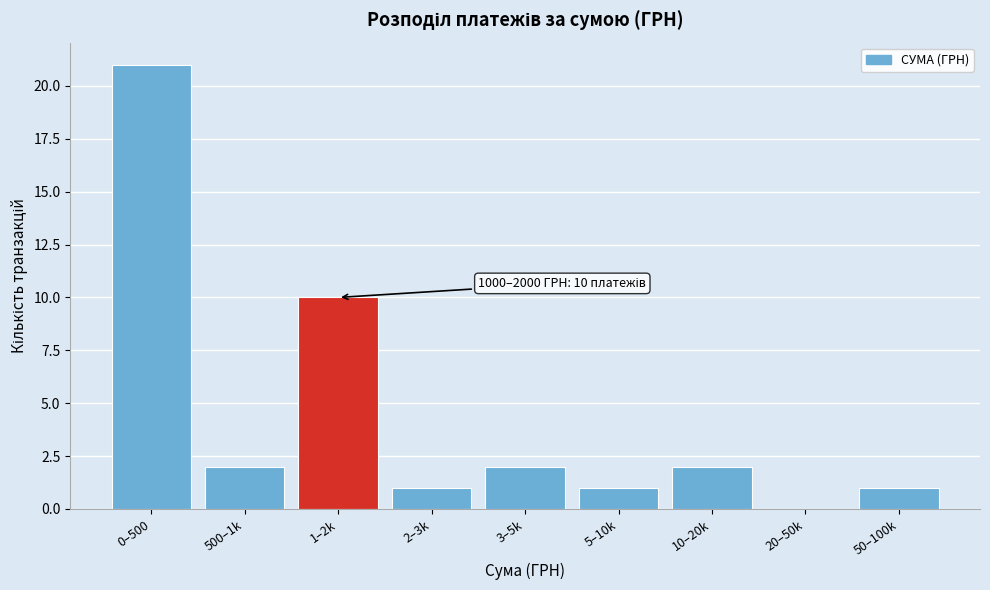

Reading left to right, extract all data points from this chart.

0–500=21	500–1k=2	1–2k=10	2–3k=1	3–5k=2	5–10k=1	10–20k=2	20–50k=0	50–100k=1